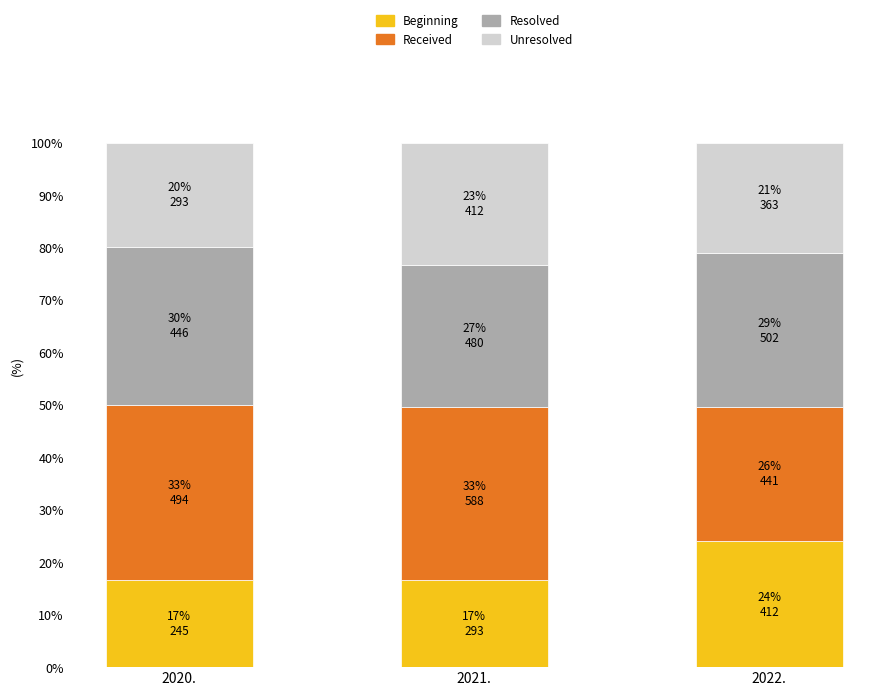

The value of Beginning at 2021. is 27.9. True or false?

False